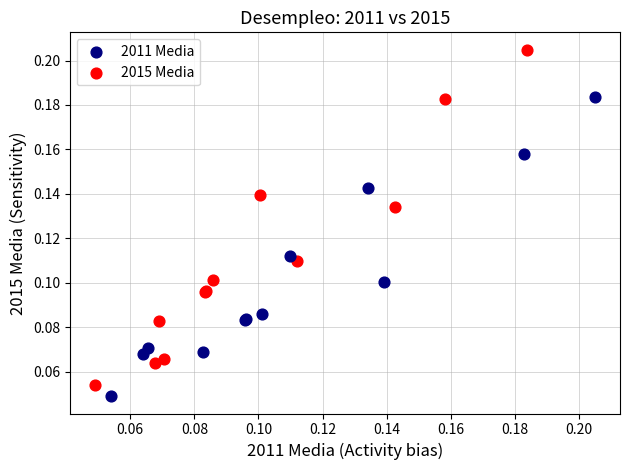

Which series contains the highest Y value?

2015 Media